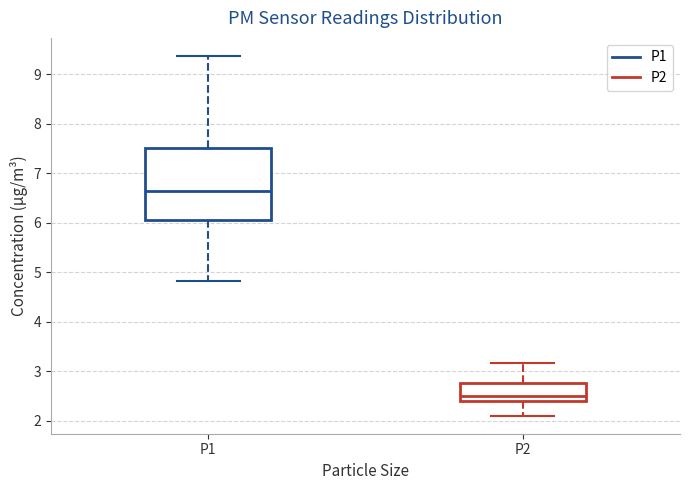

Reading left to right, read every box against the y-axis: the position of its median line, the range the box covers, and the ends of its whiskers. The values are not printed on the chart, so give them approximately, as read against the axis.

P1: median 6.7, box 6.1 to 7.5, whiskers 4.8 to 9.4
P2: median 2.5, box 2.4 to 2.8, whiskers 2.1 to 3.2